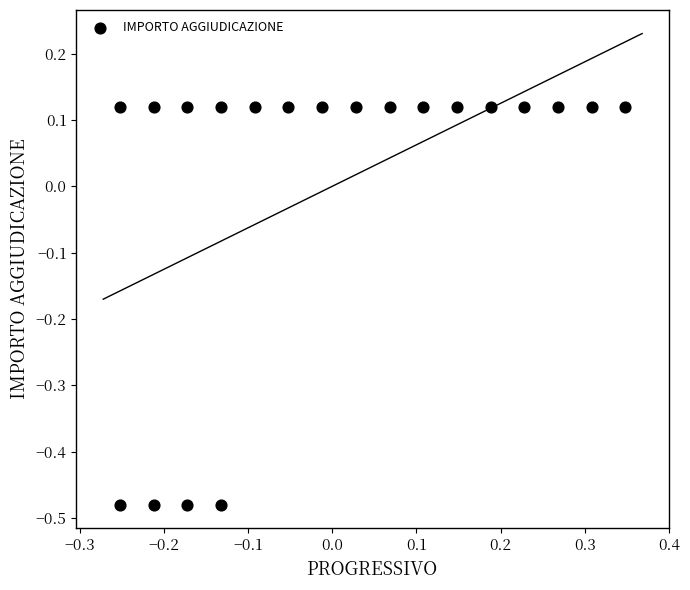

What is the range of Y values (max minus min)?

0.6